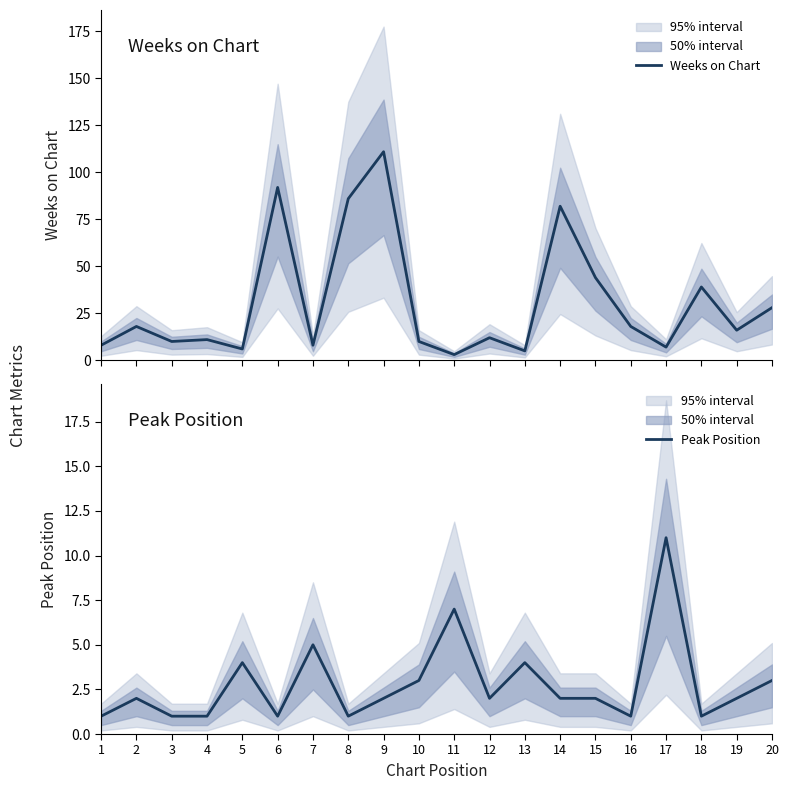

Reading right to left, list all the values displayed in this chart.

Weeks on Chart: 20=28	19=16	18=39	17=7	16=18	15=44	14=82	13=5	12=12	11=3	10=10	9=111	8=86	7=8	6=92	5=6	4=11	3=10	2=18	1=8
Peak Position: 20=3	19=2	18=1	17=11	16=1	15=2	14=2	13=4	12=2	11=7	10=3	9=2	8=1	7=5	6=1	5=4	4=1	3=1	2=2	1=1